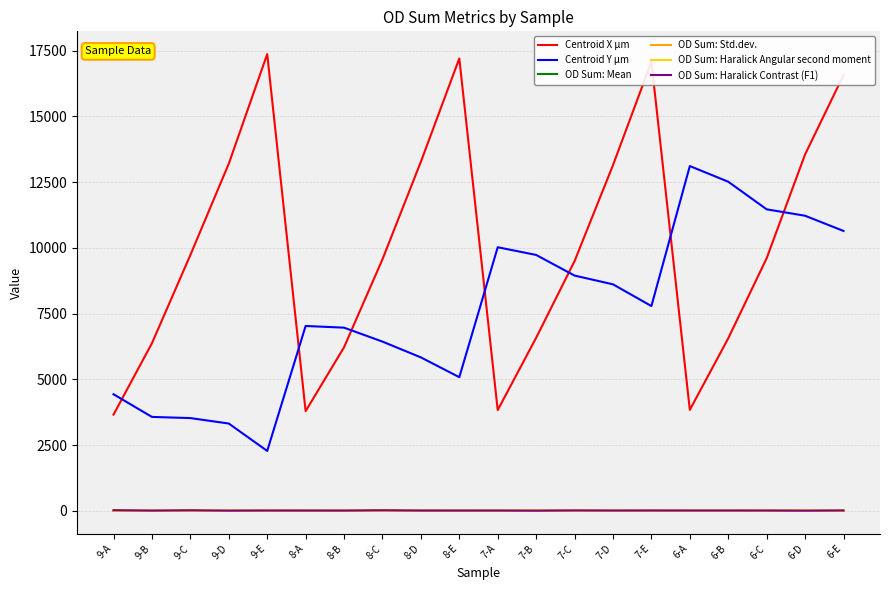

True or false: OD Sum: Haralick Contrast (F1) and Centroid Y µm intersect in this chart.

False